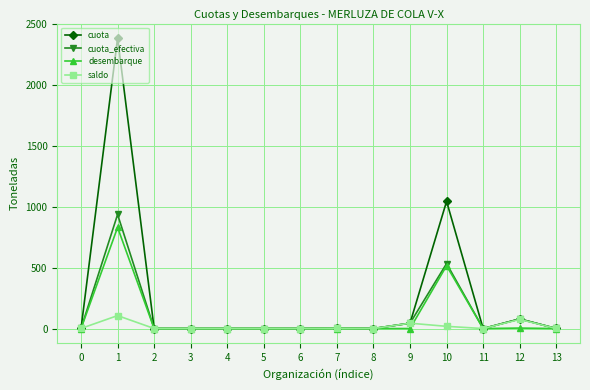

What is the value of the cuota point at the 4th from the left?

0.2